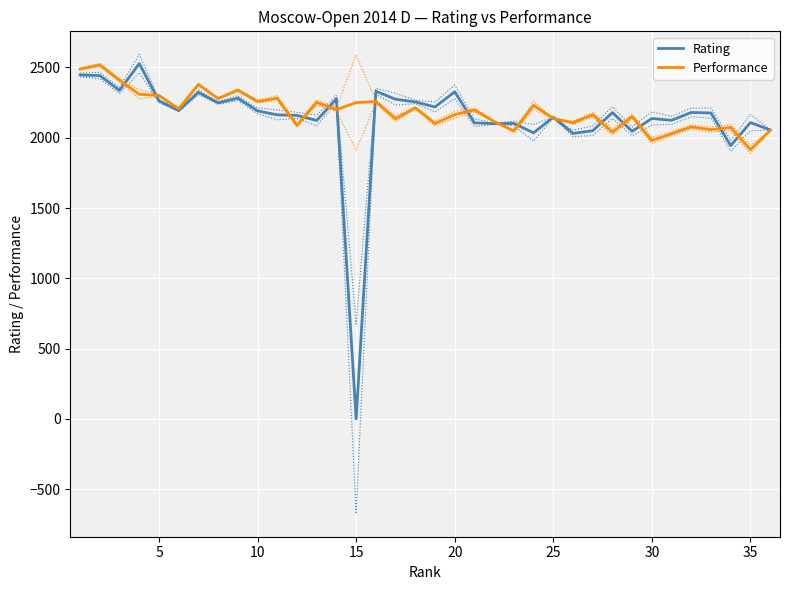

True or false: Performance has more than 0 interior local peaks.

True